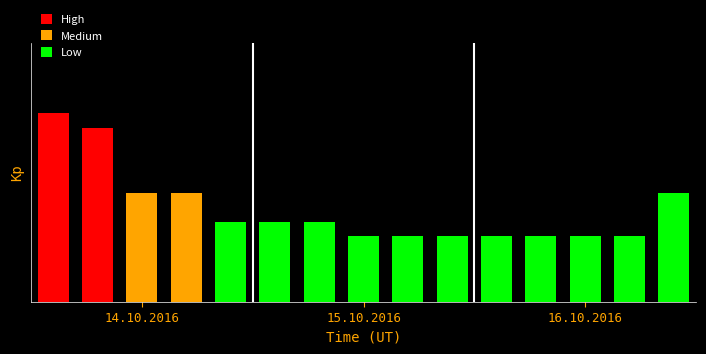

True or false: Medium has a value of -0.9 at 15.10.2016.

False